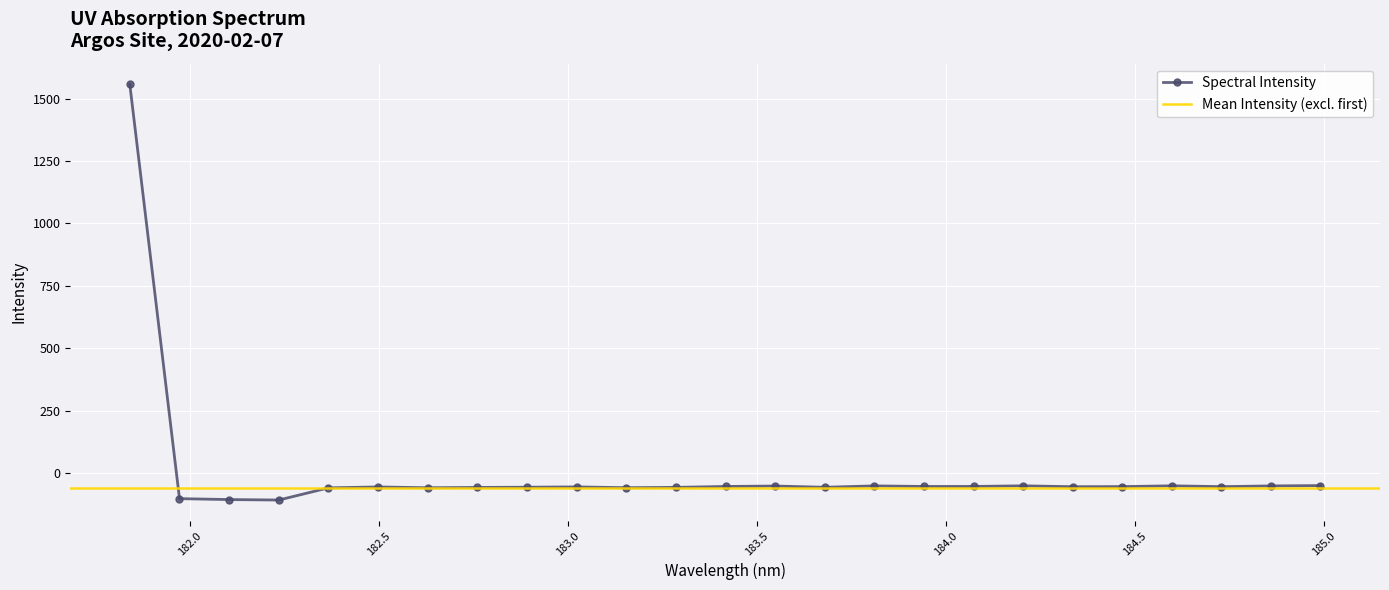

How many points are higher than both their immediate neighbors (excluding endpoints)?

6